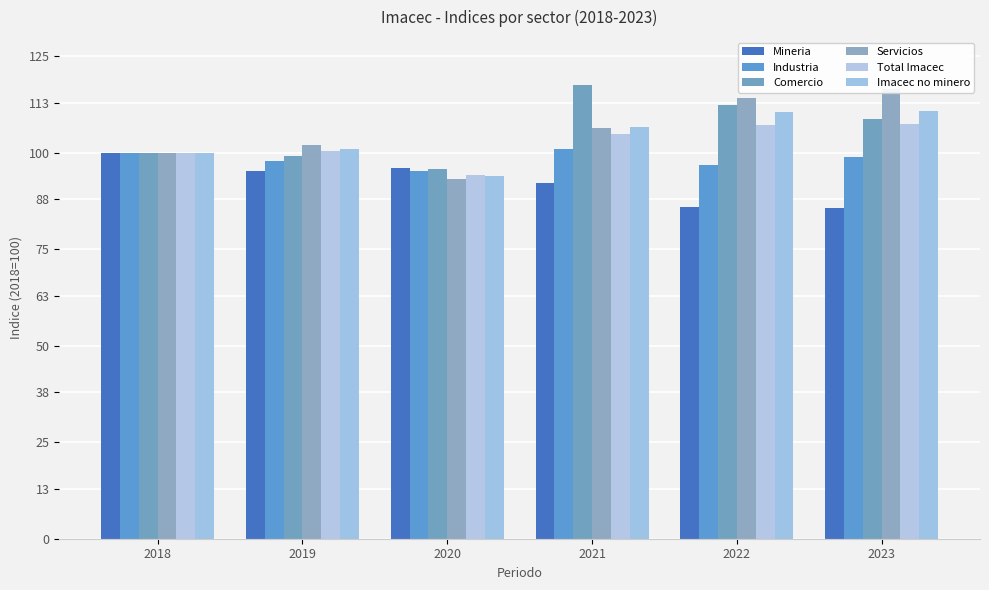

Which category has the highest value across all series?

2021